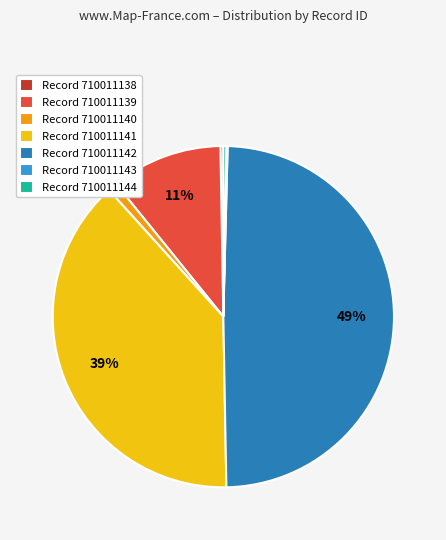

The Record 710011139 slice represents 16% of the pie. True or false?

False